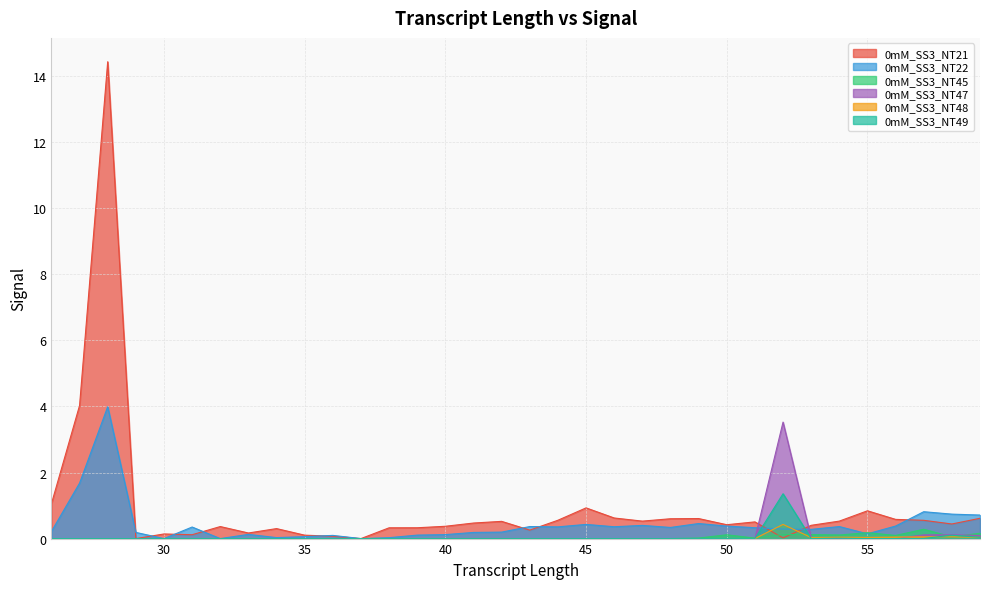

Is it true that 0mM_SS3_NT49 equals 0.0 at 26?

True